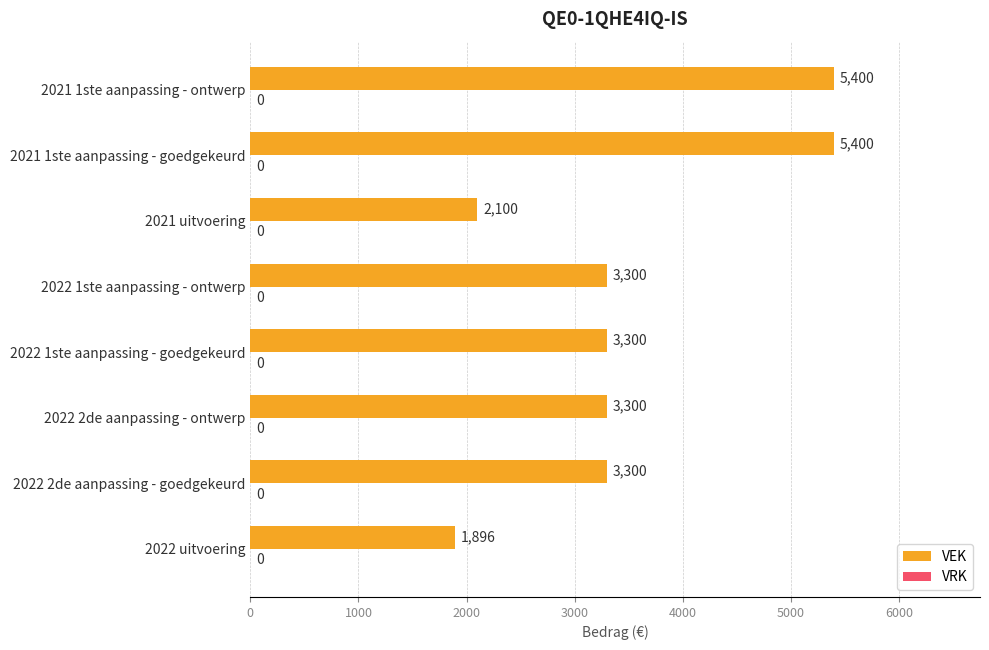

Count the values in the range 3300 to 5400.

6